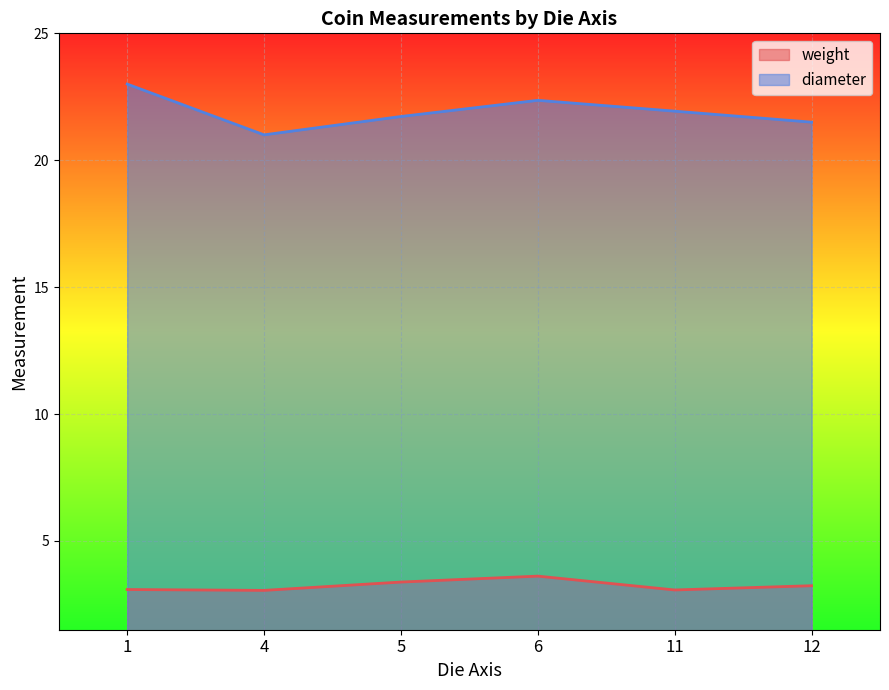

True or false: weight and diameter intersect in this chart.

False